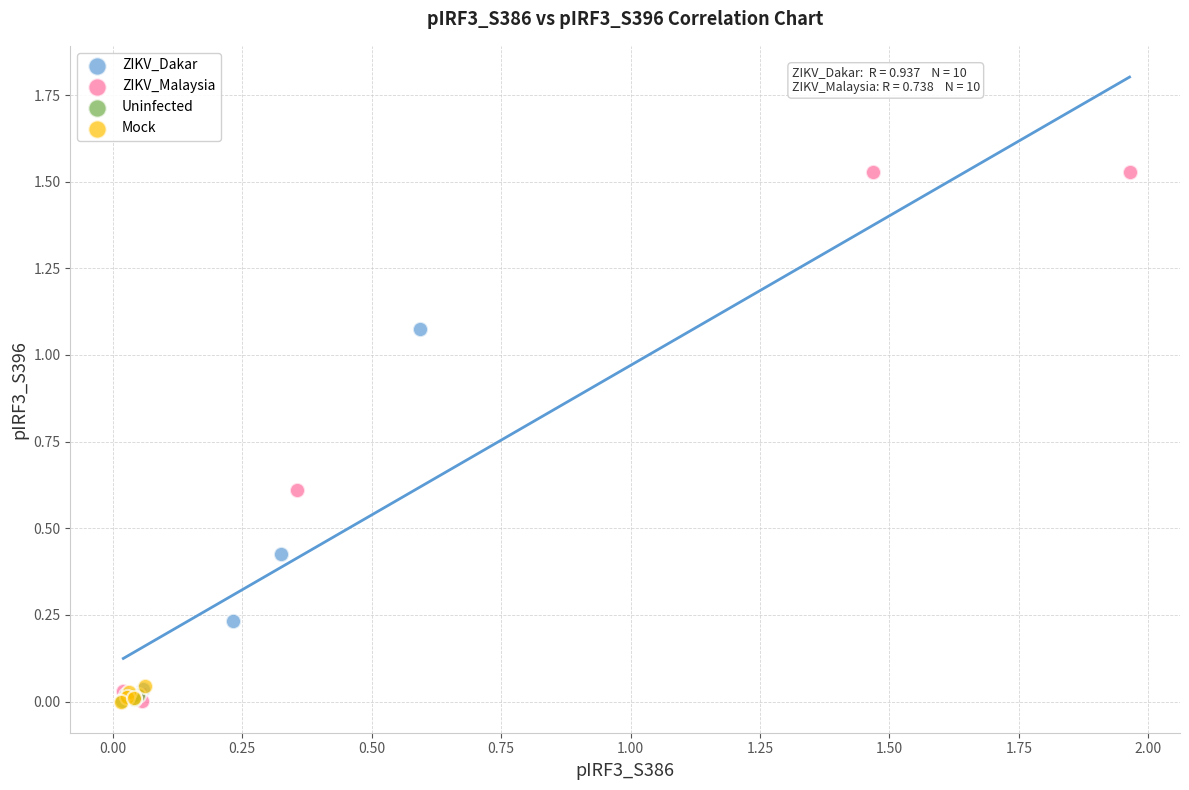

Which series reaches the maximum Y coordinate?

ZIKV_Malaysia